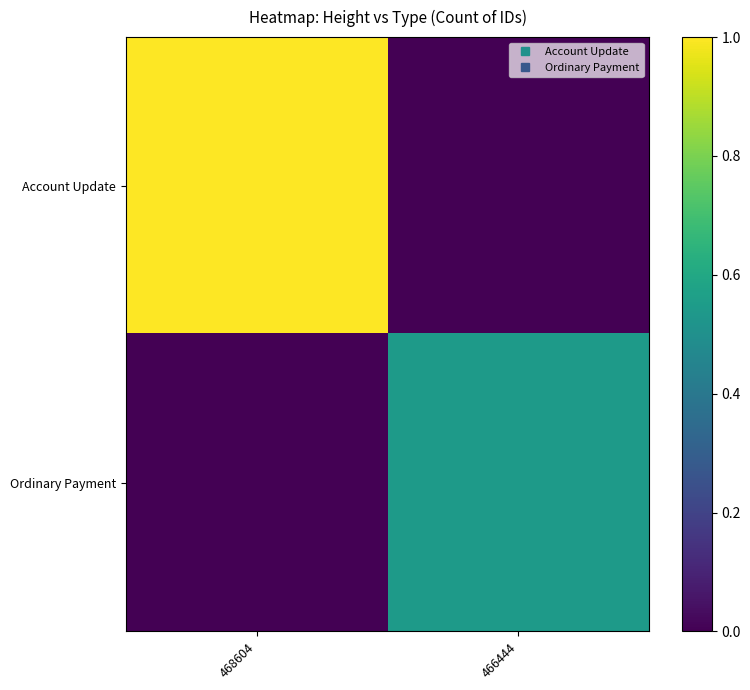

Which has a higher value, 468604 or 466444?

468604